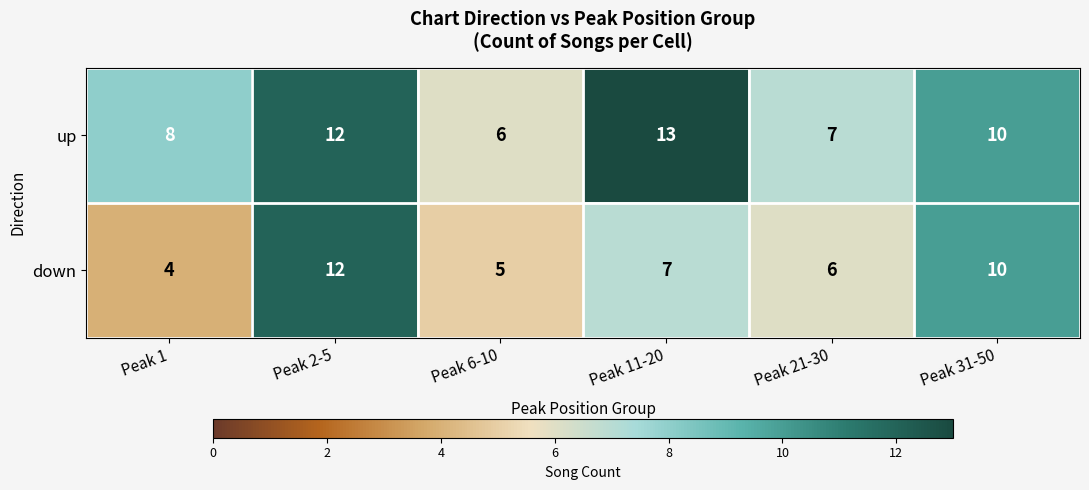

List the series in order of their peak value, highest first.

up, down